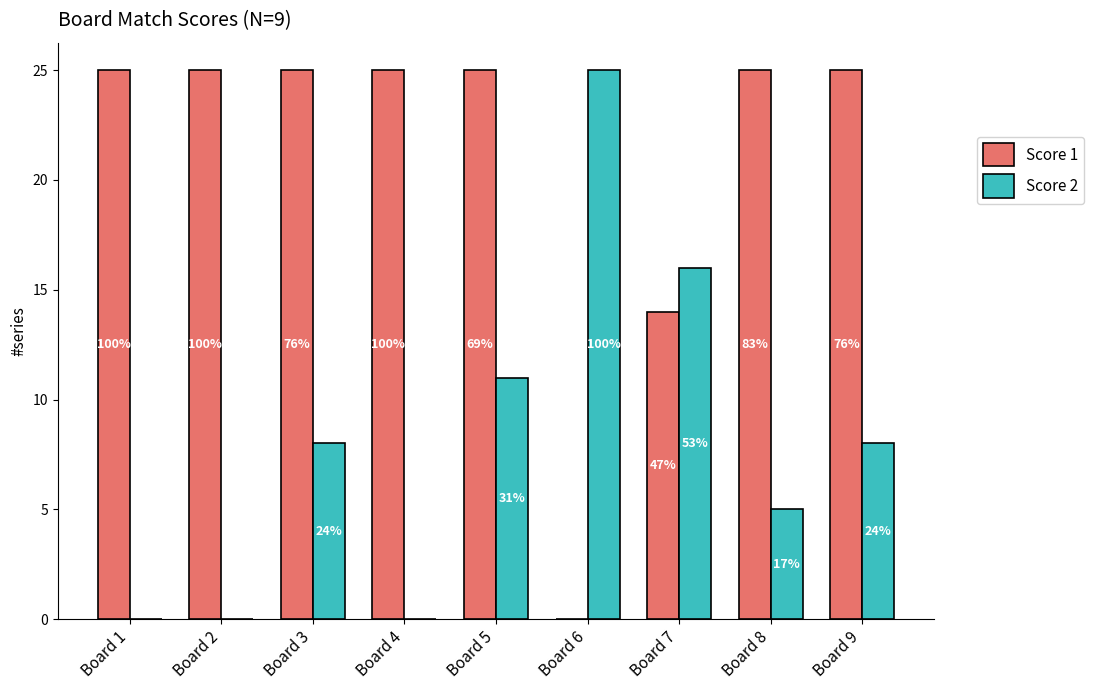

What is the difference between the second highest and minimum values in the Score 2 series?

16